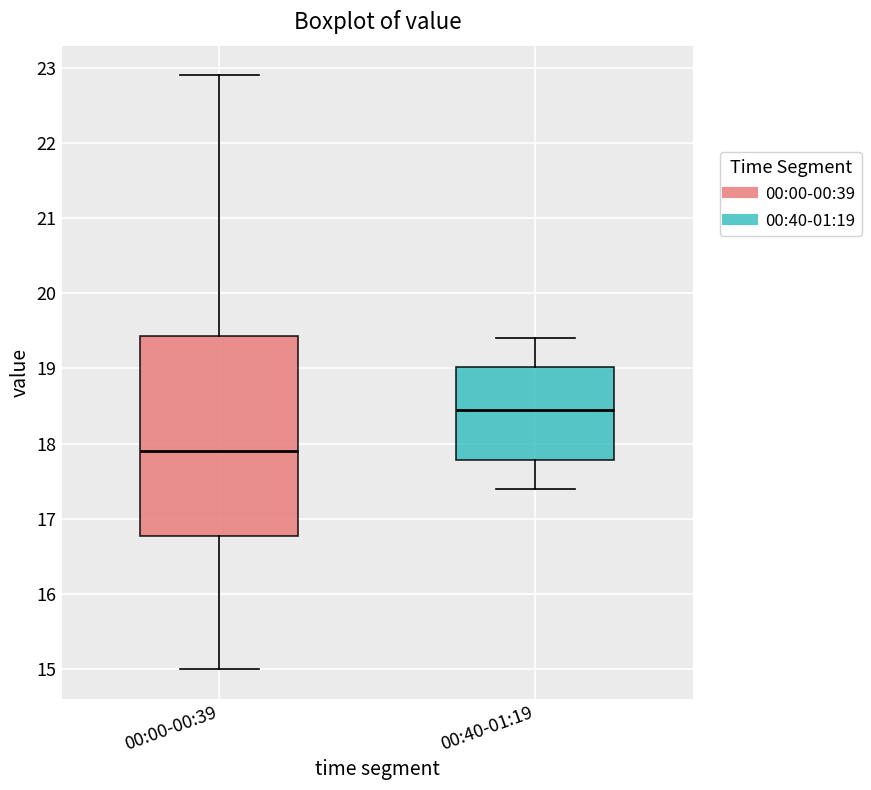

Where is the upper edge of the box for 00:00-00:39 on the y-axis? The values are not printed on the chart, so give them approximately, as read against the axis.

19.4